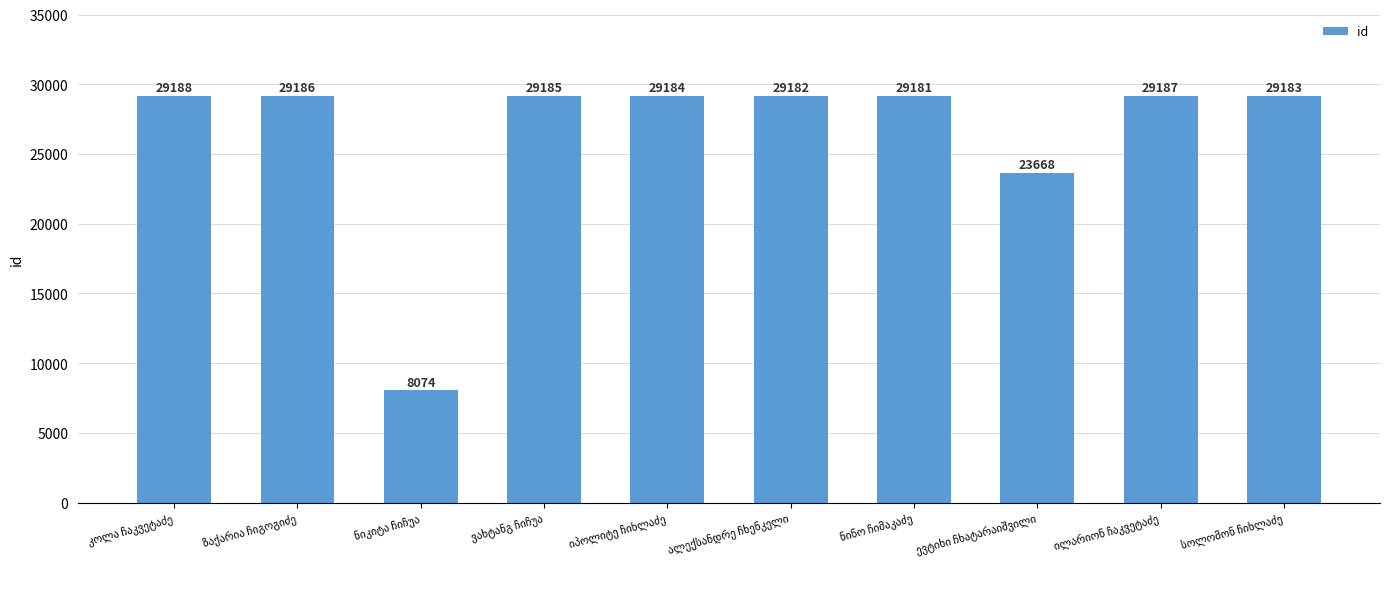

What is the sum of all values?

265218